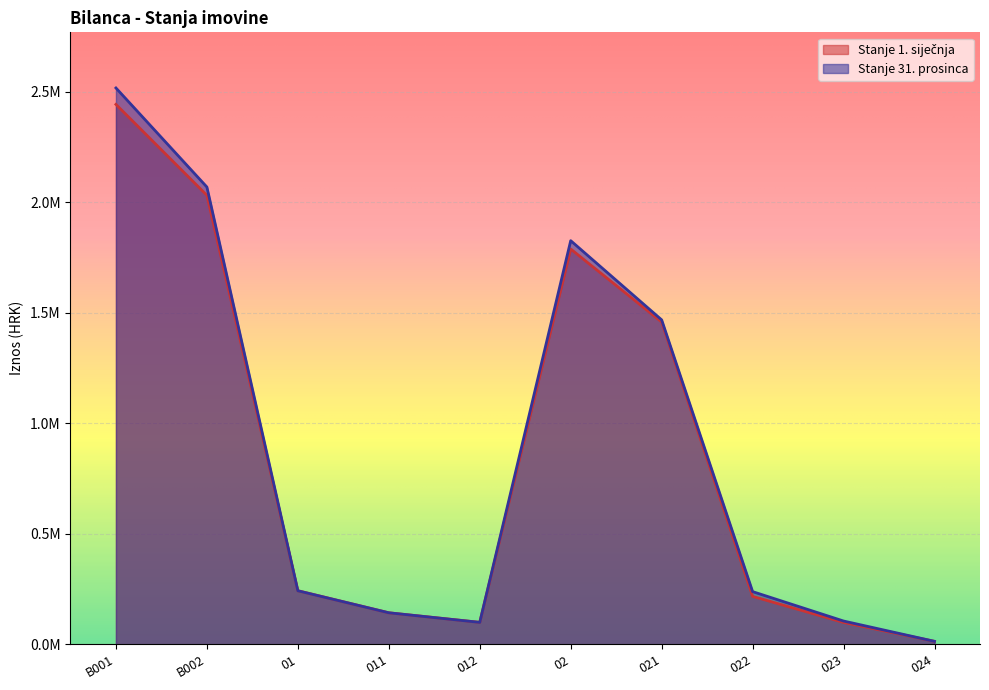

Is the value of Stanje 31. prosinca at 01 greater than the value of Stanje 1. siječnja at 012?

Yes